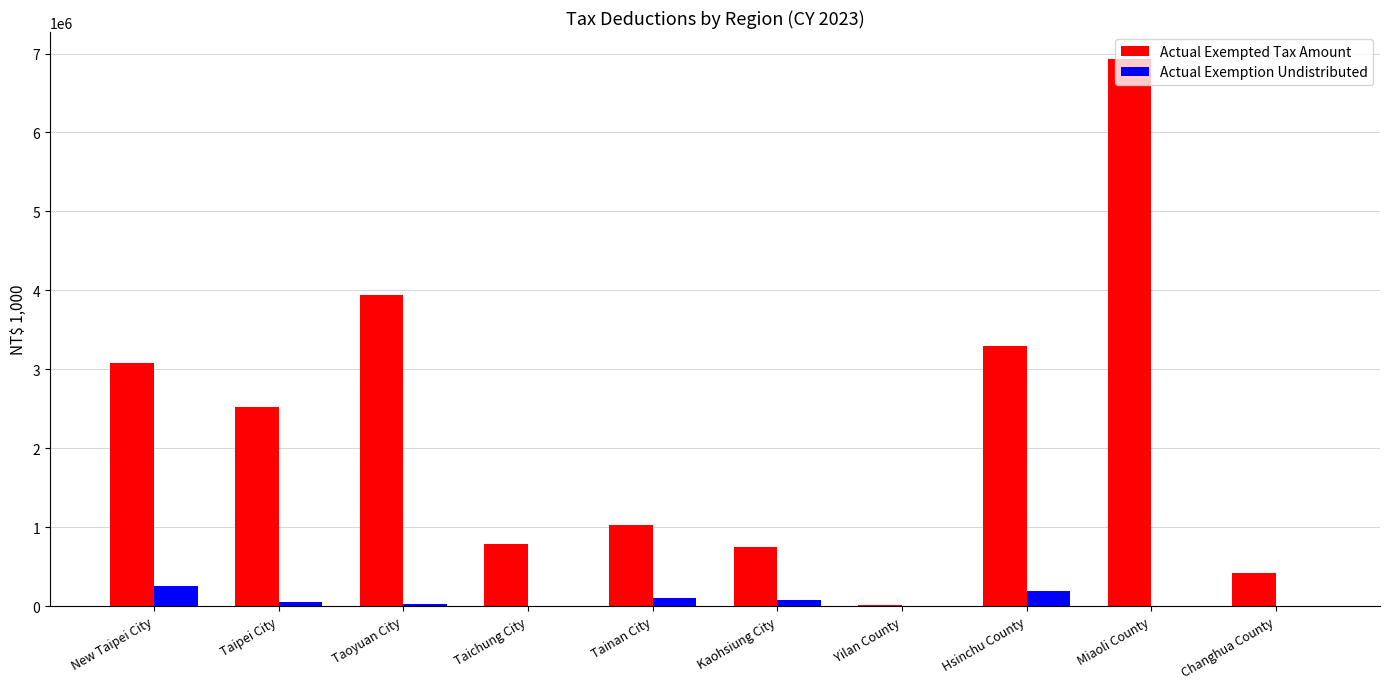

True or false: Actual Exempted Tax Amount has a value of 2523460 at Taipei City.

True